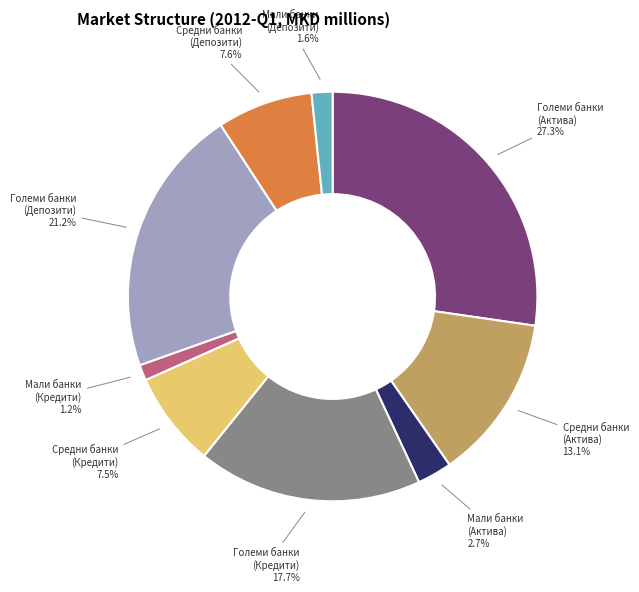

To the nearest percent, what is the combined percentage of Средни банки (Кредити) and Мали банки (Депозити)?

9%